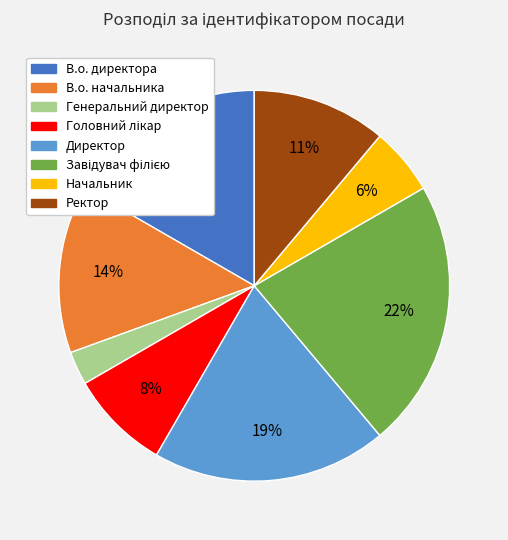

Which has a higher value, В.о. начальника or Ректор?

В.о. начальника